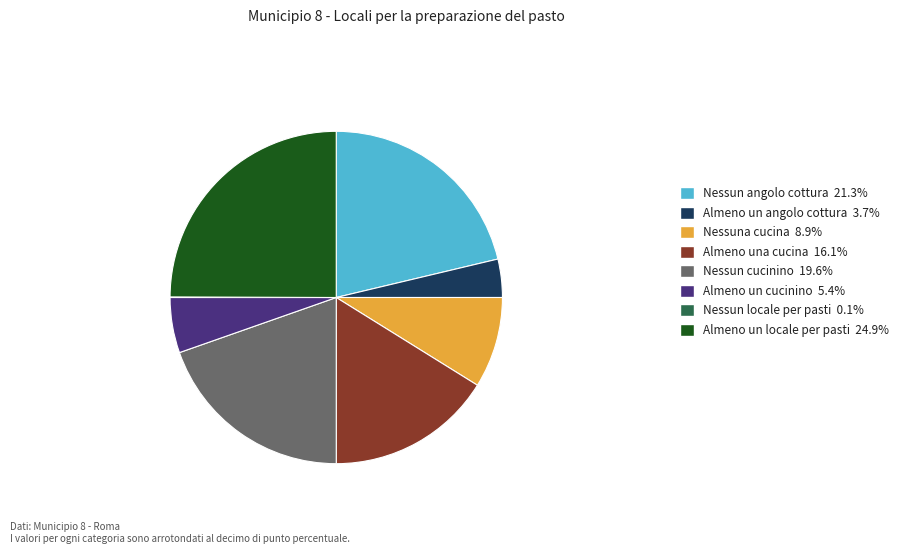

Combined, do Nessun cucinino 19.6% and Almeno un cucinino 5.4% account for over 50%?

No